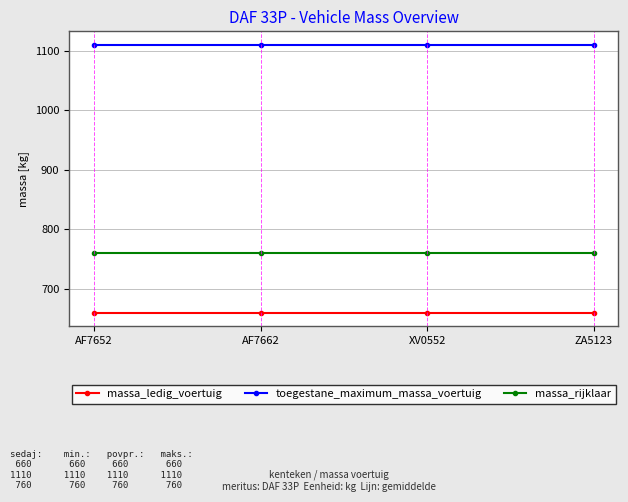

What is the sum of all massa_rijklaar values?

3040